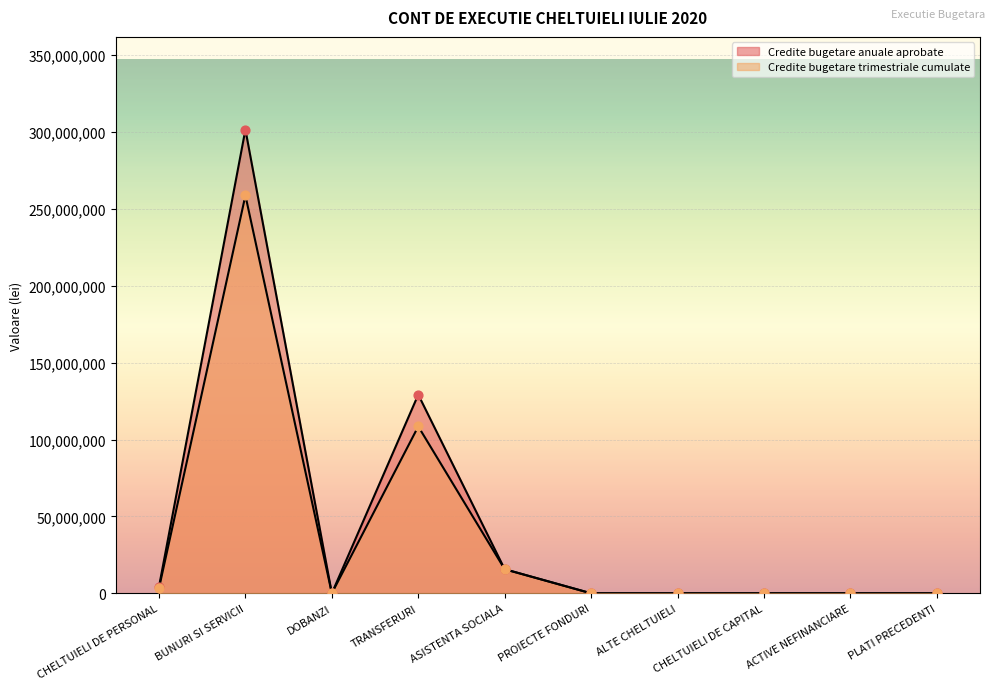

Which series has the largest total across all categories?

Credite bugetare anuale aprobate